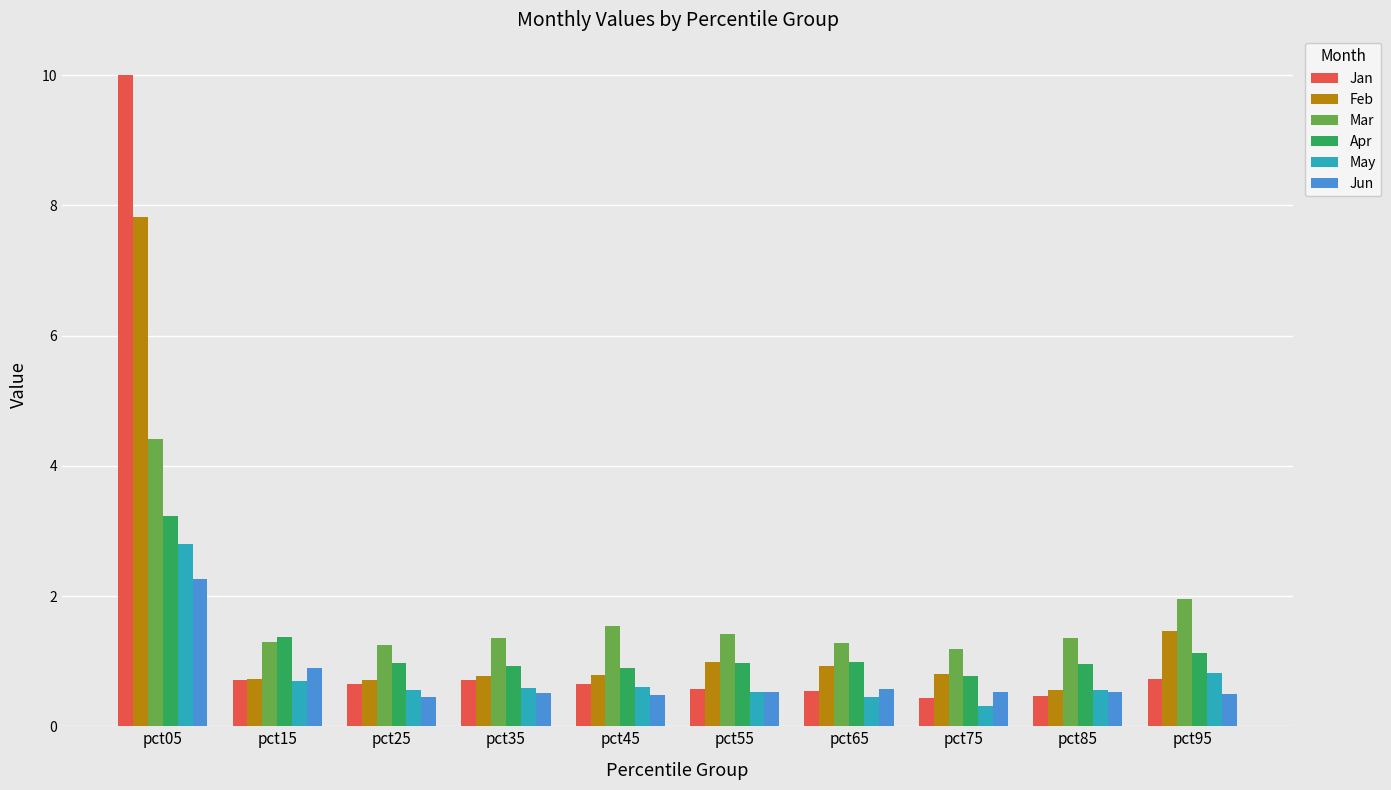

Which series has the largest total across all categories?

Mar